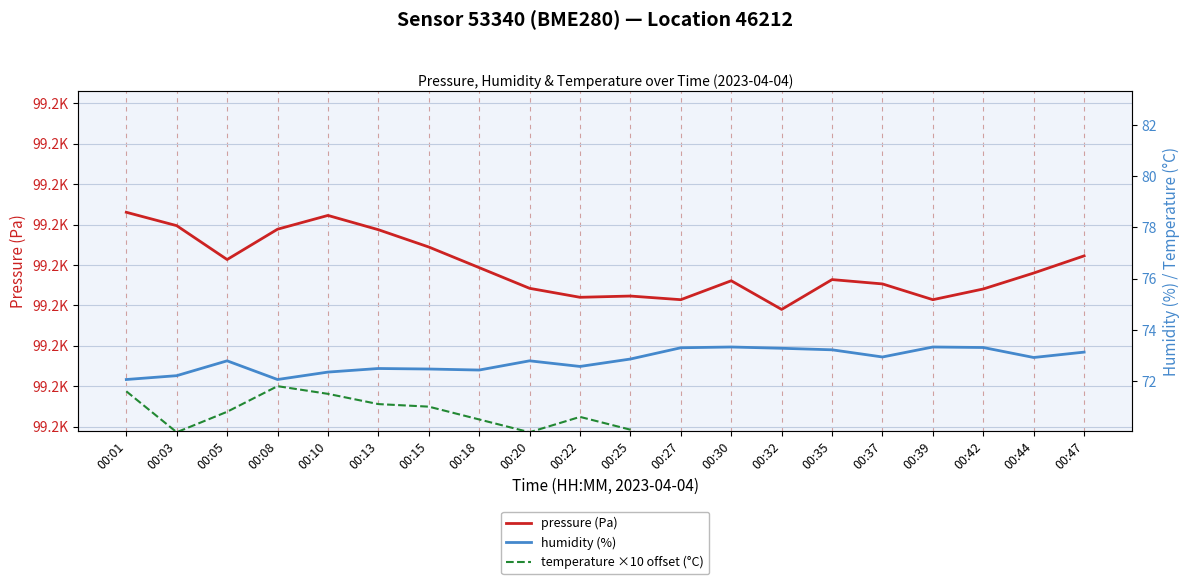

At which label is humidity (%) closest to 72?

00:01